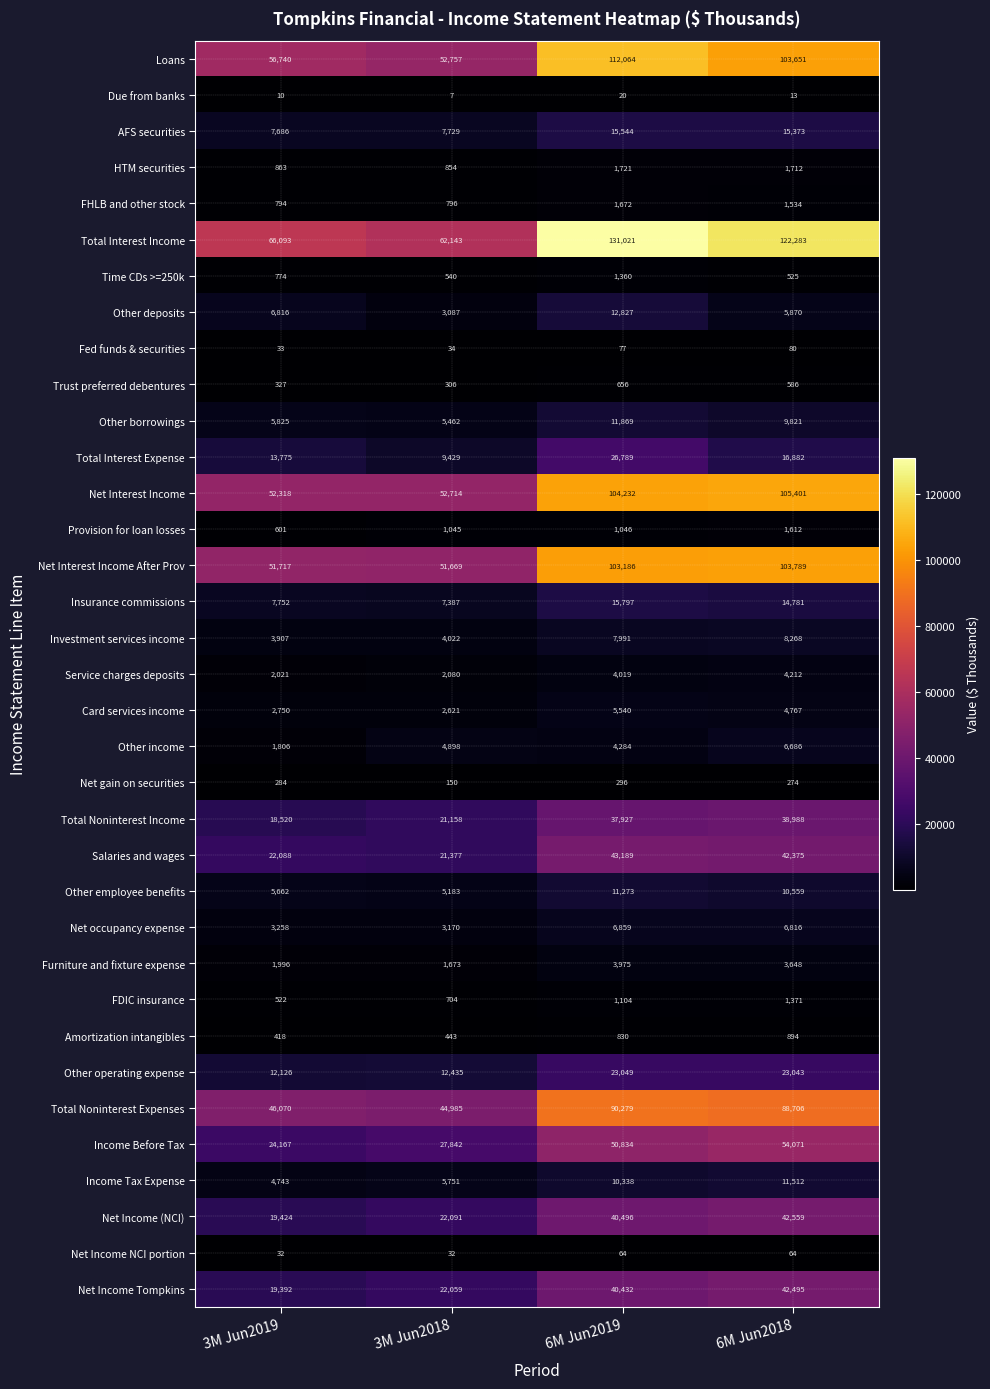

Between 3M Jun2019 and 6M Jun2019, which series saw the biggest shift?

Total Interest Income